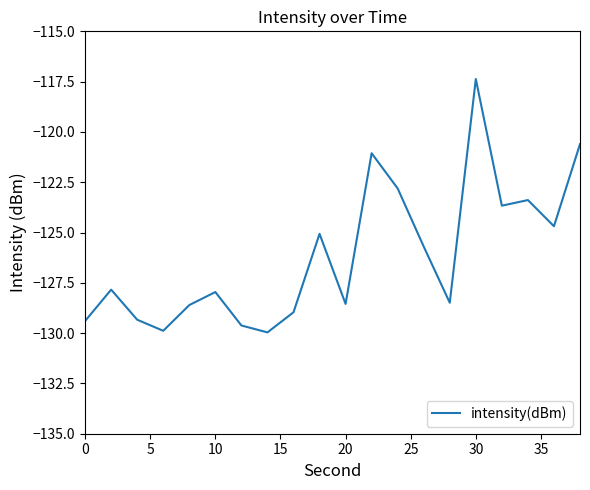

What is the difference between the maximum and minimum values?

12.6